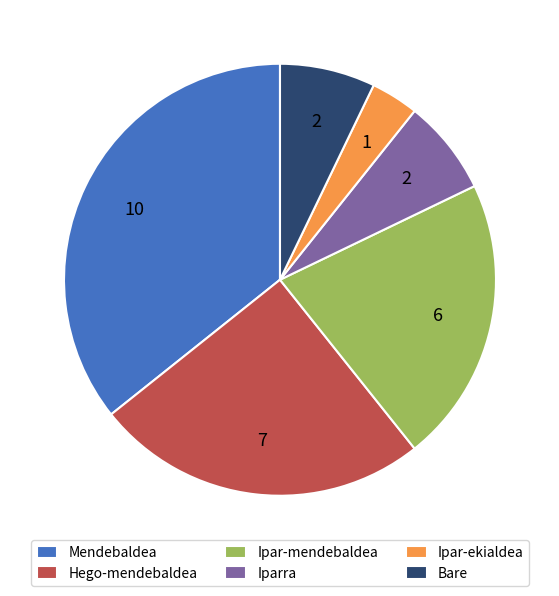

How many segments does this pie chart have?

6